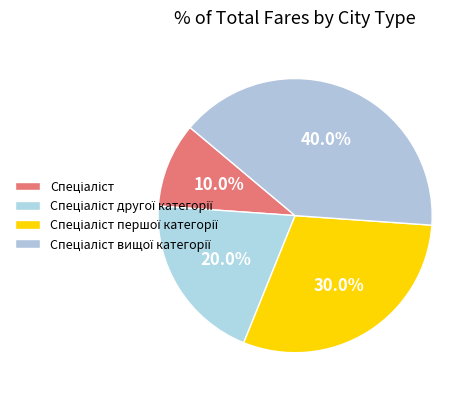

Count the number of slices in the pie.

4